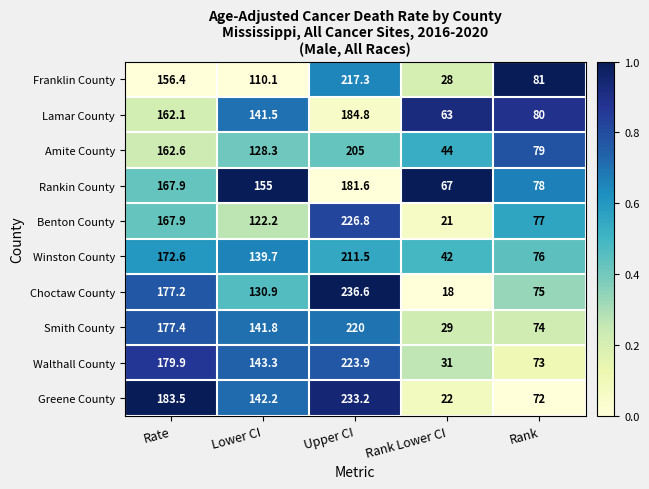

What is the total value across all series at Rank?

765.0